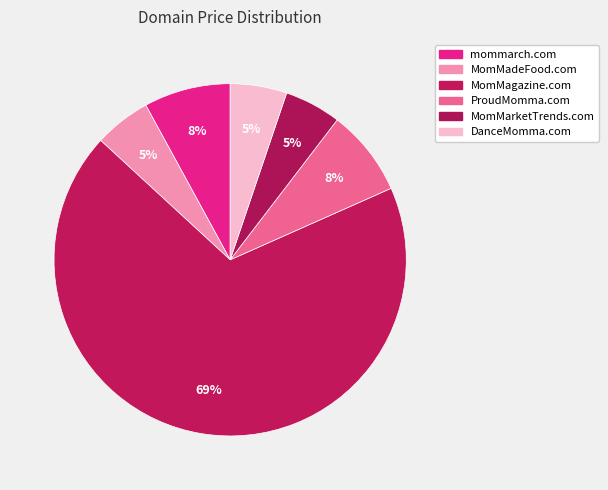

Is there a majority slice in this chart?

Yes